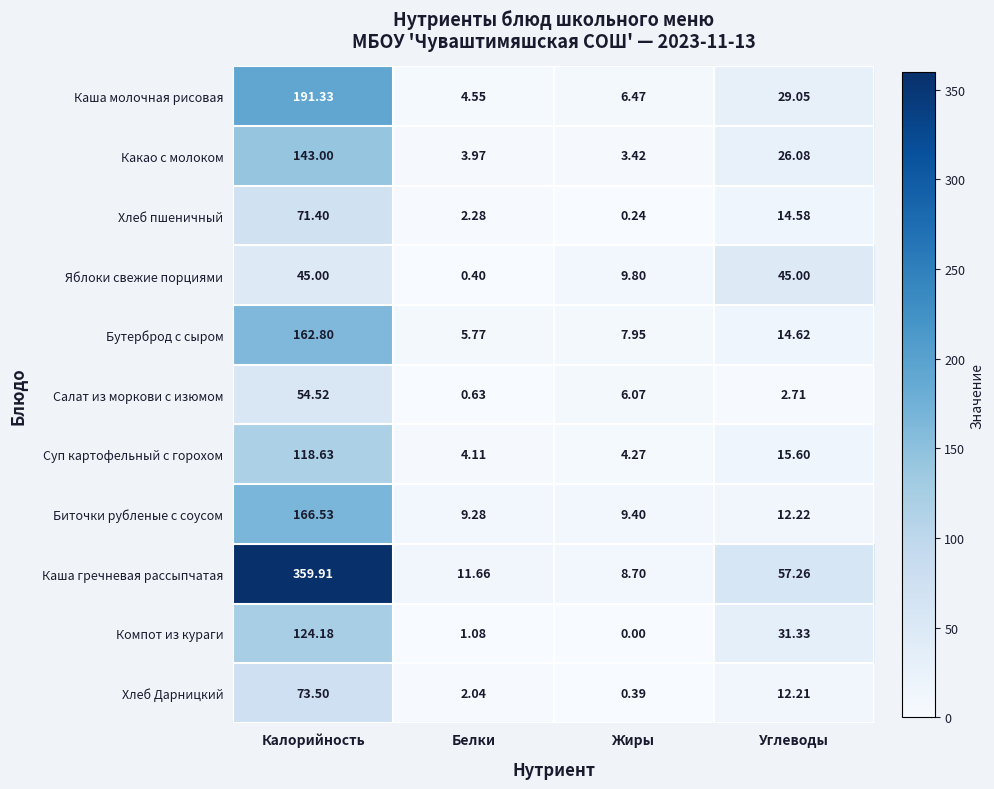

What is the total value across all series at Белки?

45.8